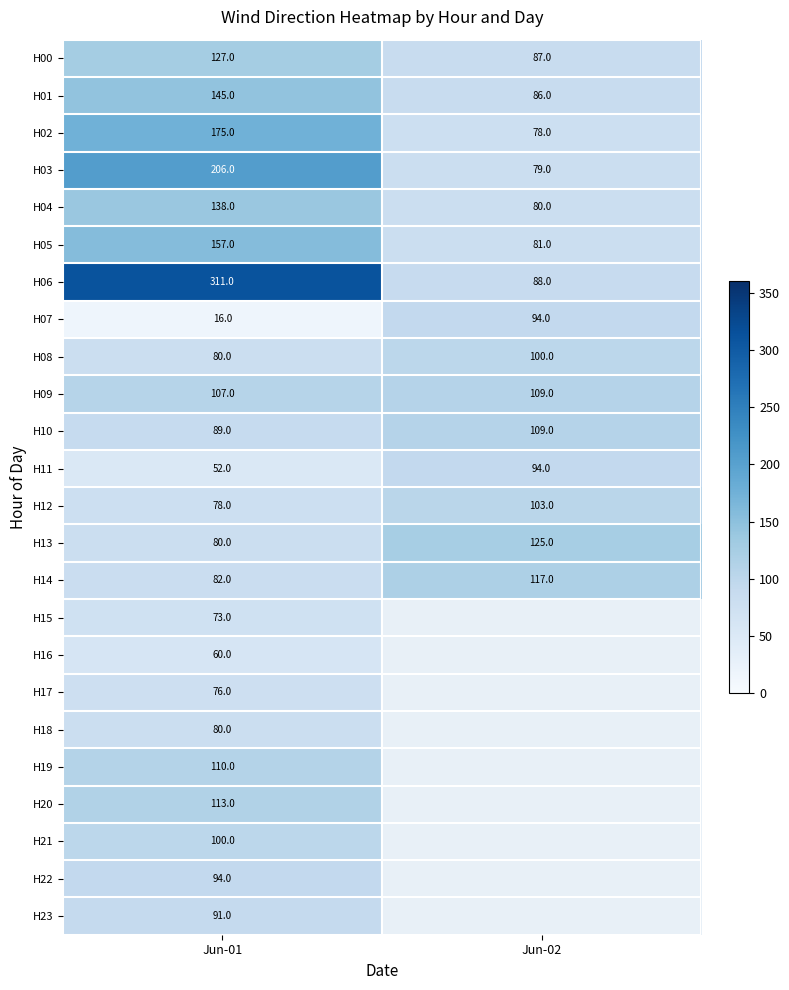

Count the H12 values in the range 78 to 103.

2